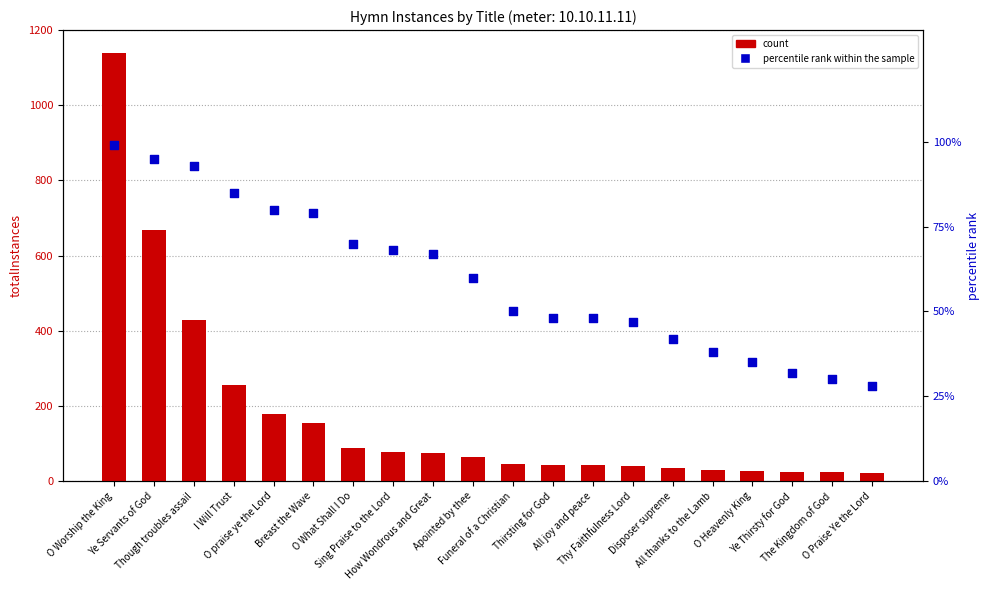

Which series has the largest total across all categories?

count